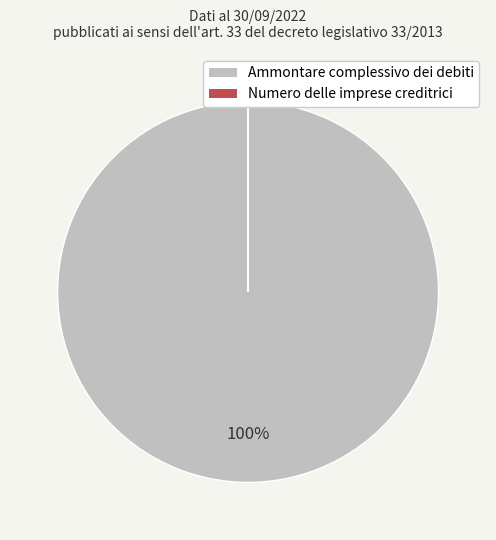

True or false: Ammontare complessivo dei debiti accounts for 100% of the total.

True